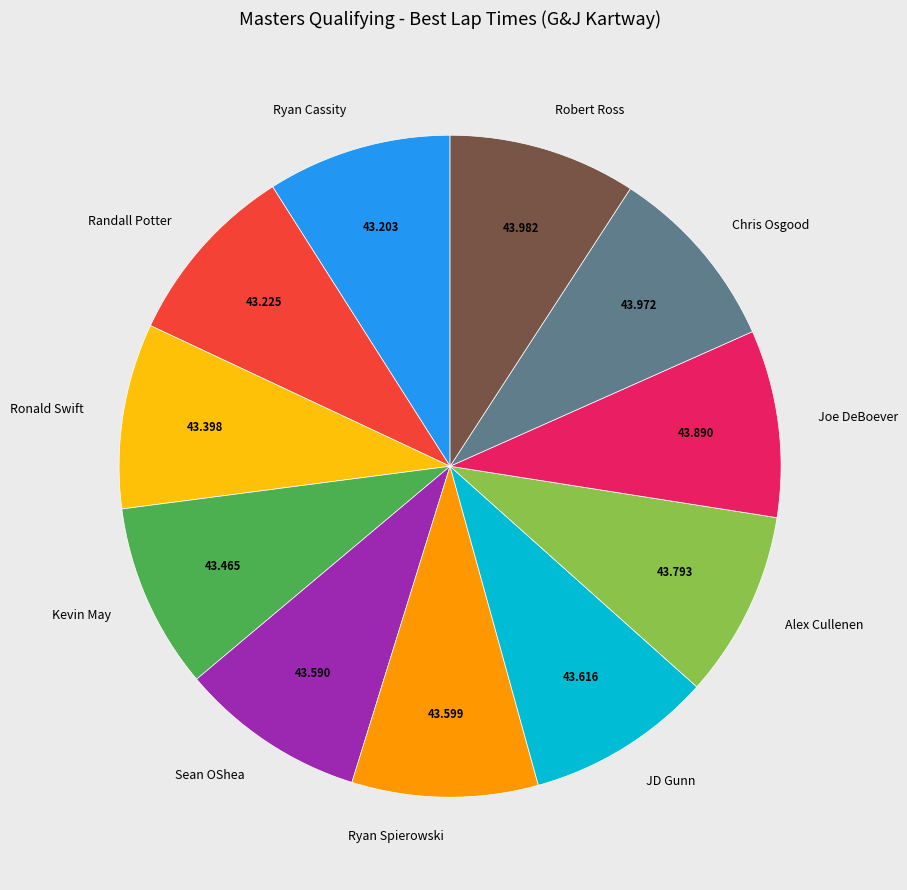

Combined, do Joe DeBoever and JD Gunn account for over 50%?

No